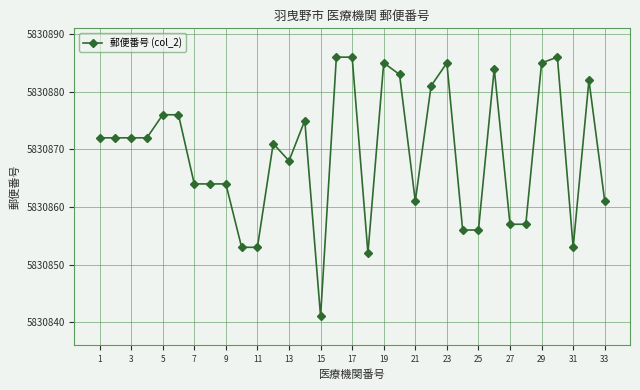

What is the greatest value displayed?

5830886